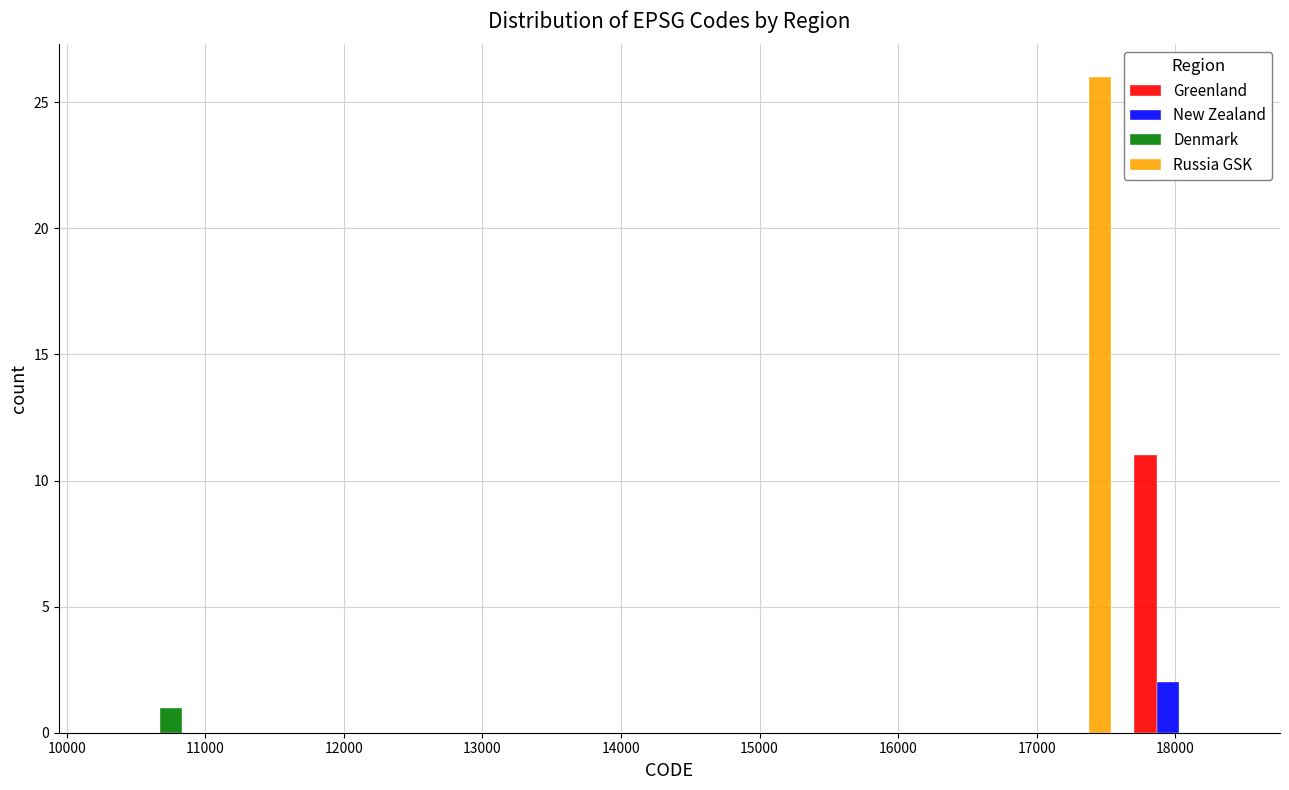

In the Greenland series, which range on the x-axis has the tallest bar?

17600 to 18400